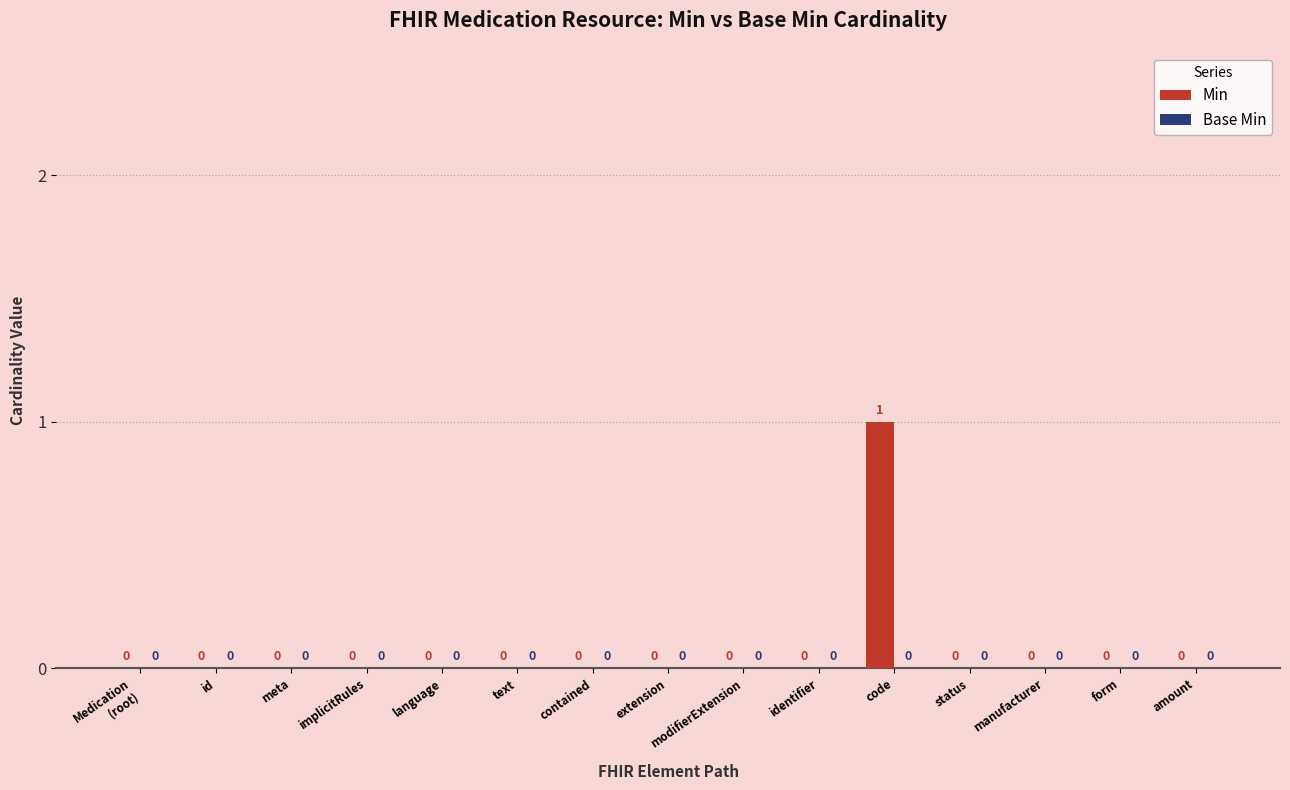

The chart shows a value of 1 at form. True or false?

False